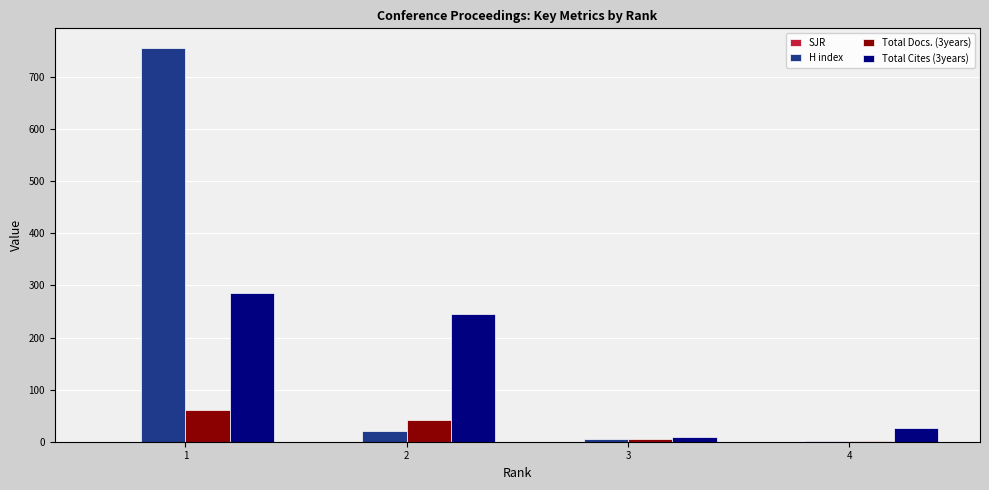

The value of Total Cites (3years) at 2 is 246.0. True or false?

True